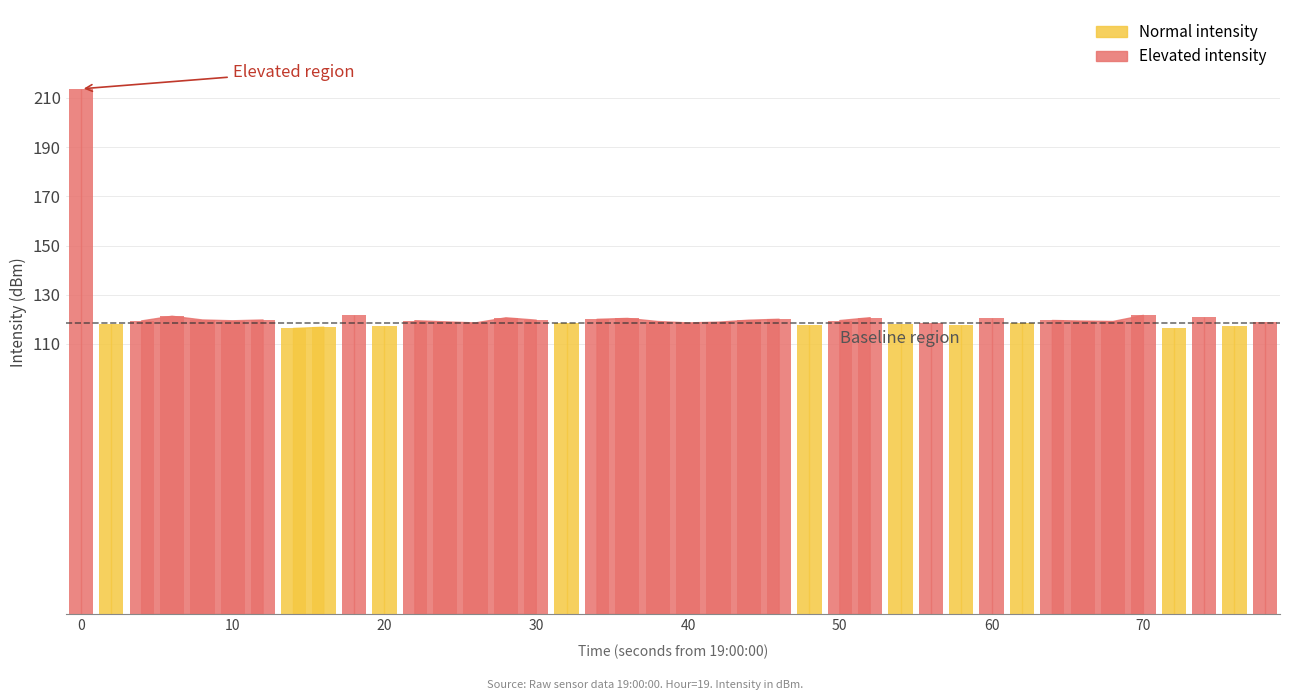

What is the value of the 21st bar from the left?

118.6